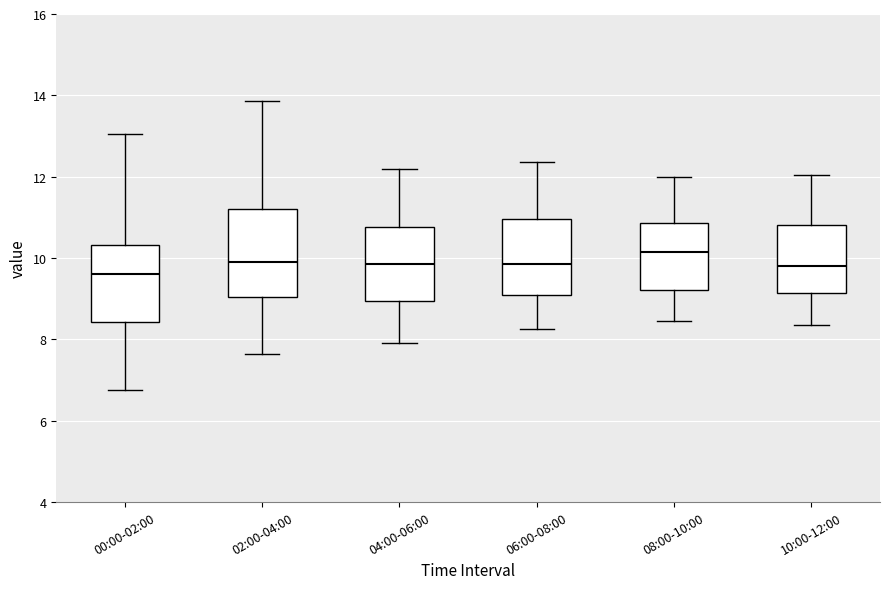

Where is the upper edge of the box for 10:00-12:00 on the y-axis? The values are not printed on the chart, so give them approximately, as read against the axis.

10.8